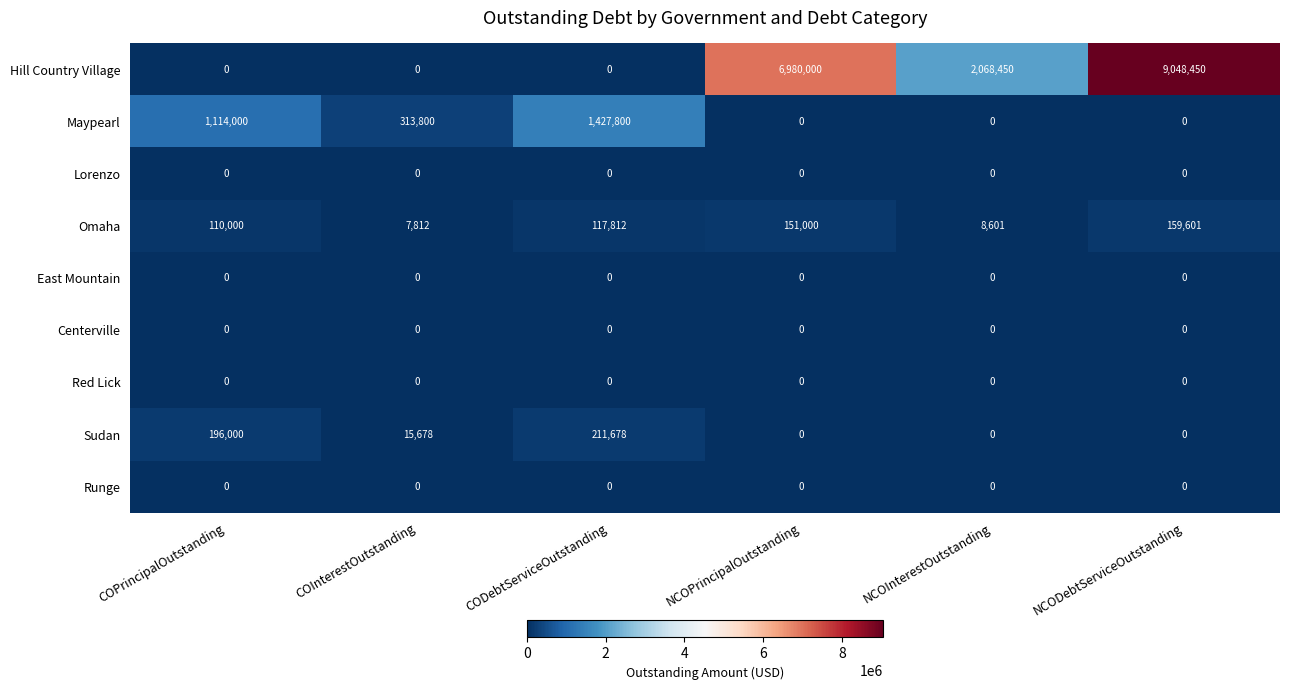

What is the maximum value shown in the chart?

9048450